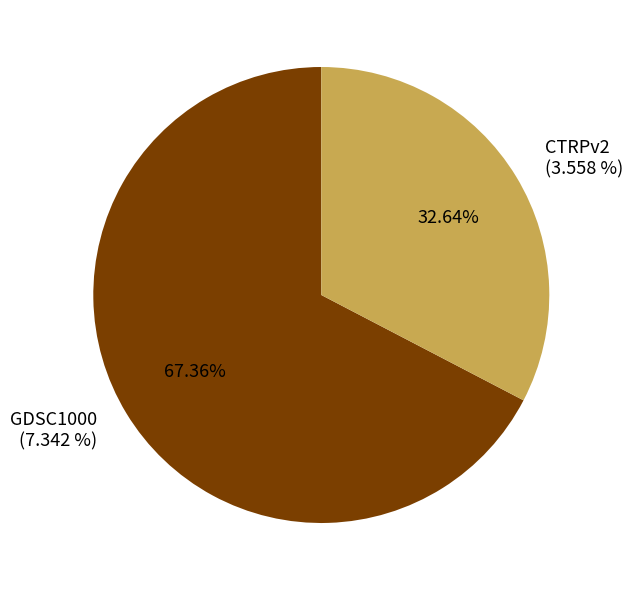

Which slice is the largest?

GDSC1000